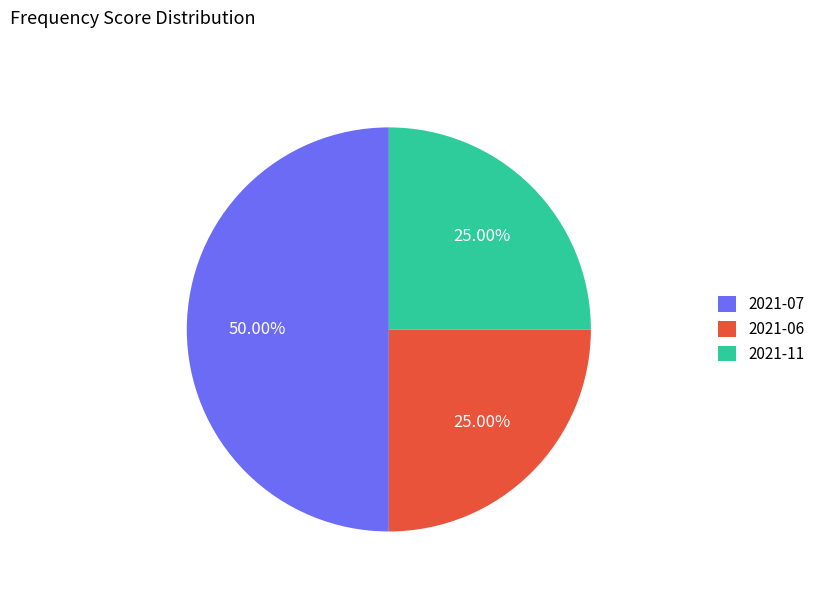

Which has a higher value, 2021-06 or 2021-07?

2021-07